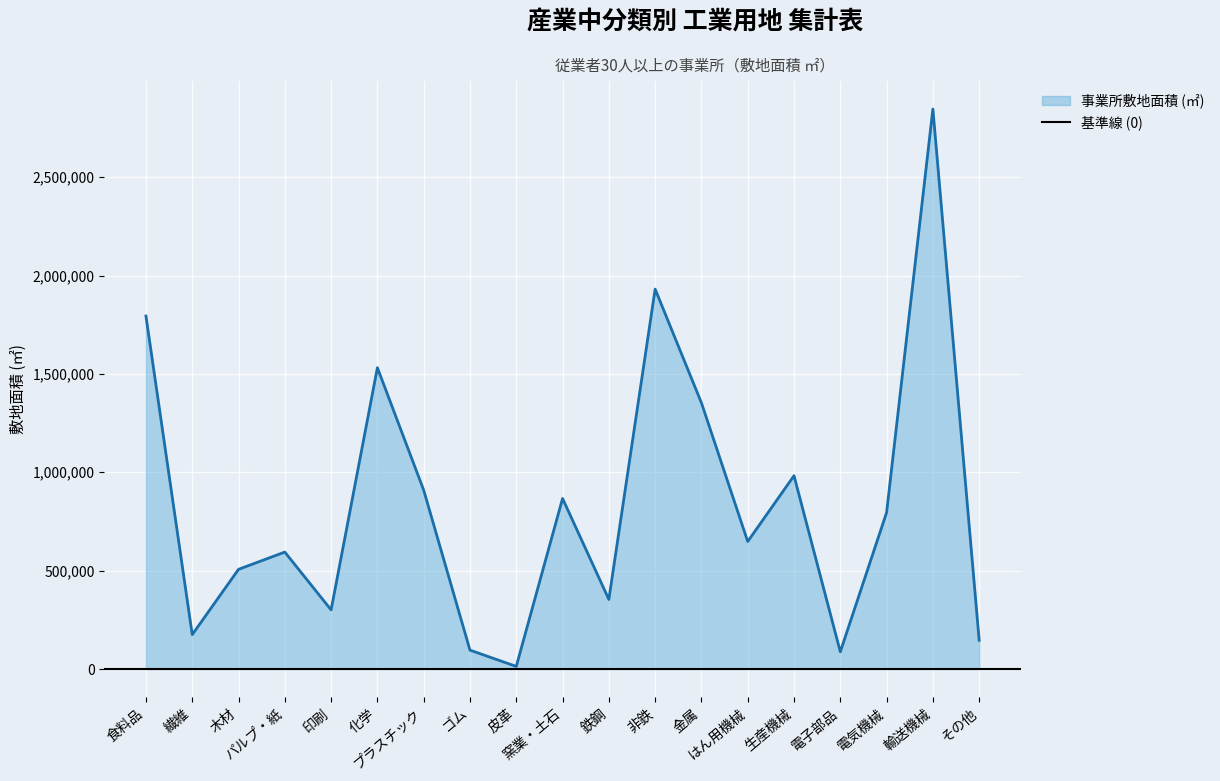

What is the difference between the maximum and minimum values?

2832980